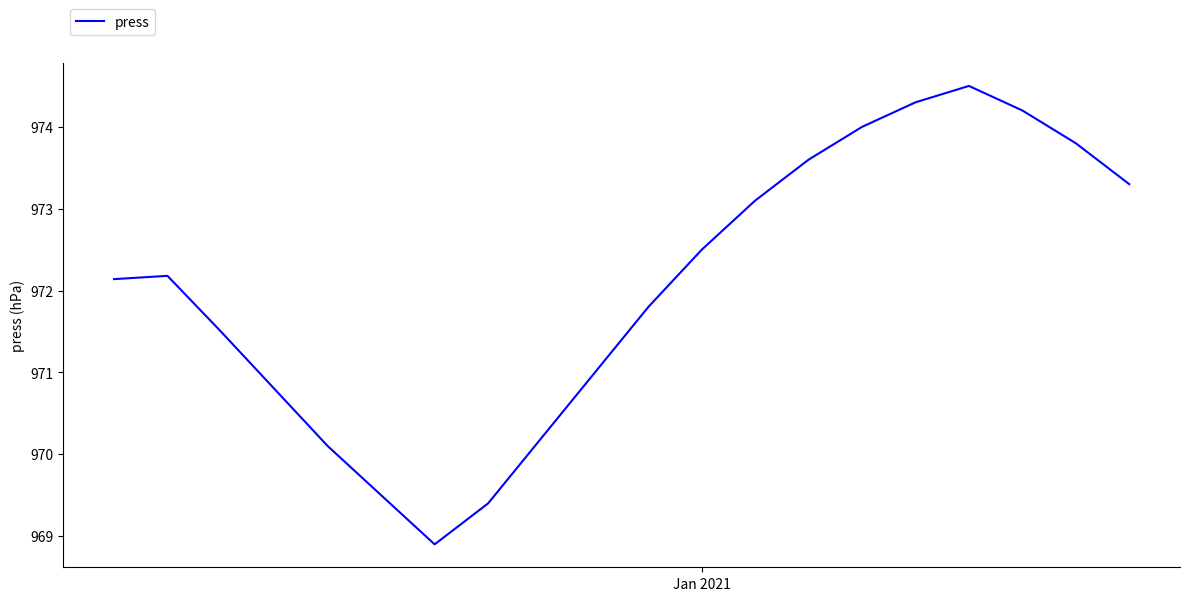

Reading right to left, what are all the values shown in this chart?

973.3	973.8	974.2	974.5	974.3	974.0	973.6	973.1	972.5	971.8	971.0	970.2	969.4	968.9	969.5	970.1	970.8	971.5	972.2	972.1